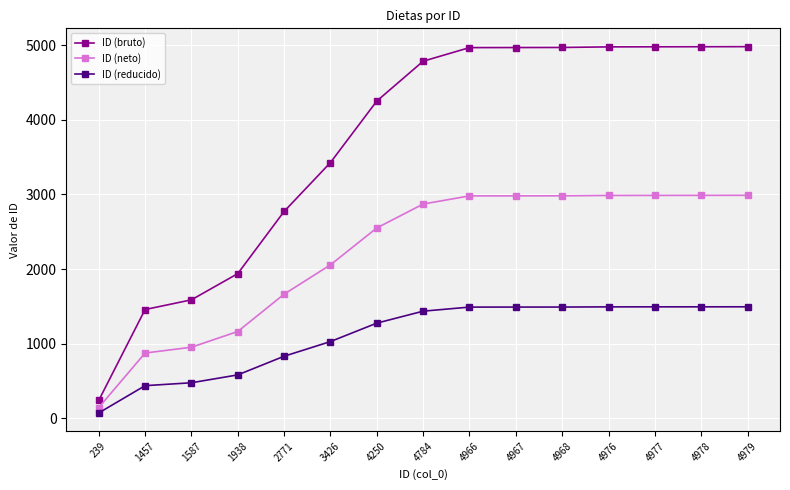

Count the number of categories in the chart.

15